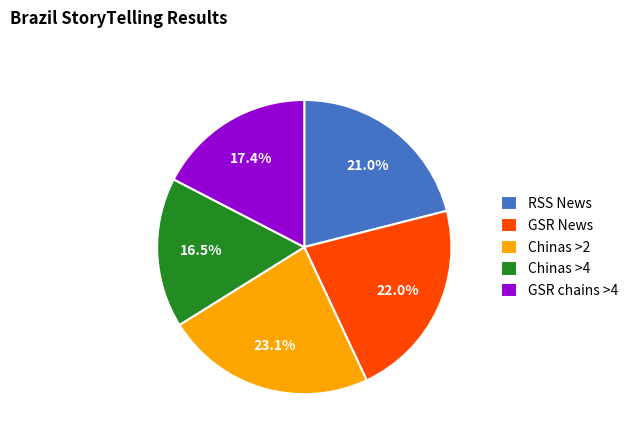

Which slice is the largest?

Chinas >2